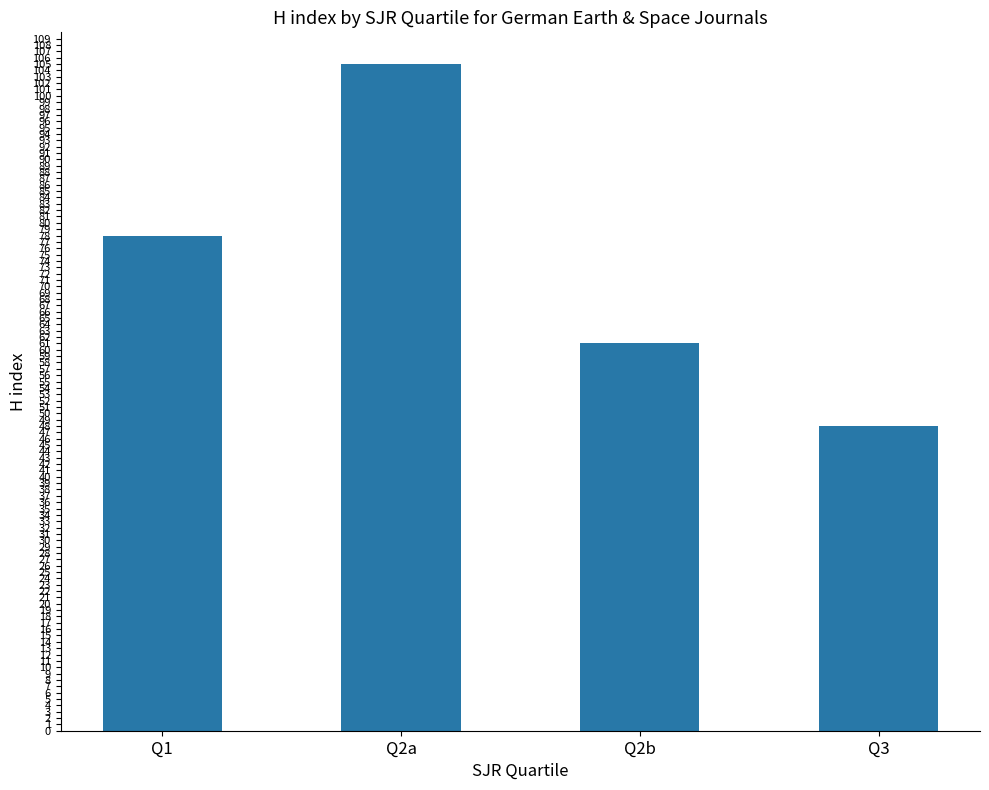

What value does the data have at Q3, to the nearest 10?

50